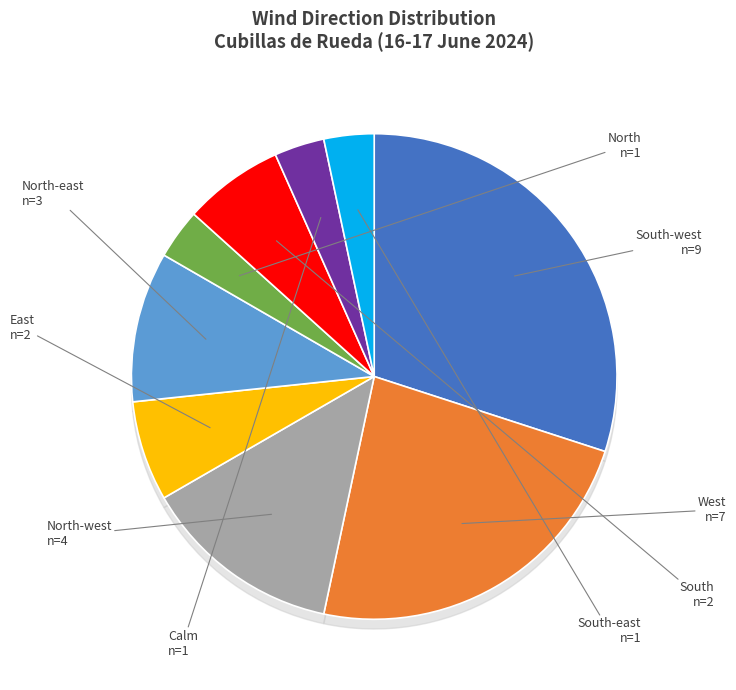

How many segments does this pie chart have?

9